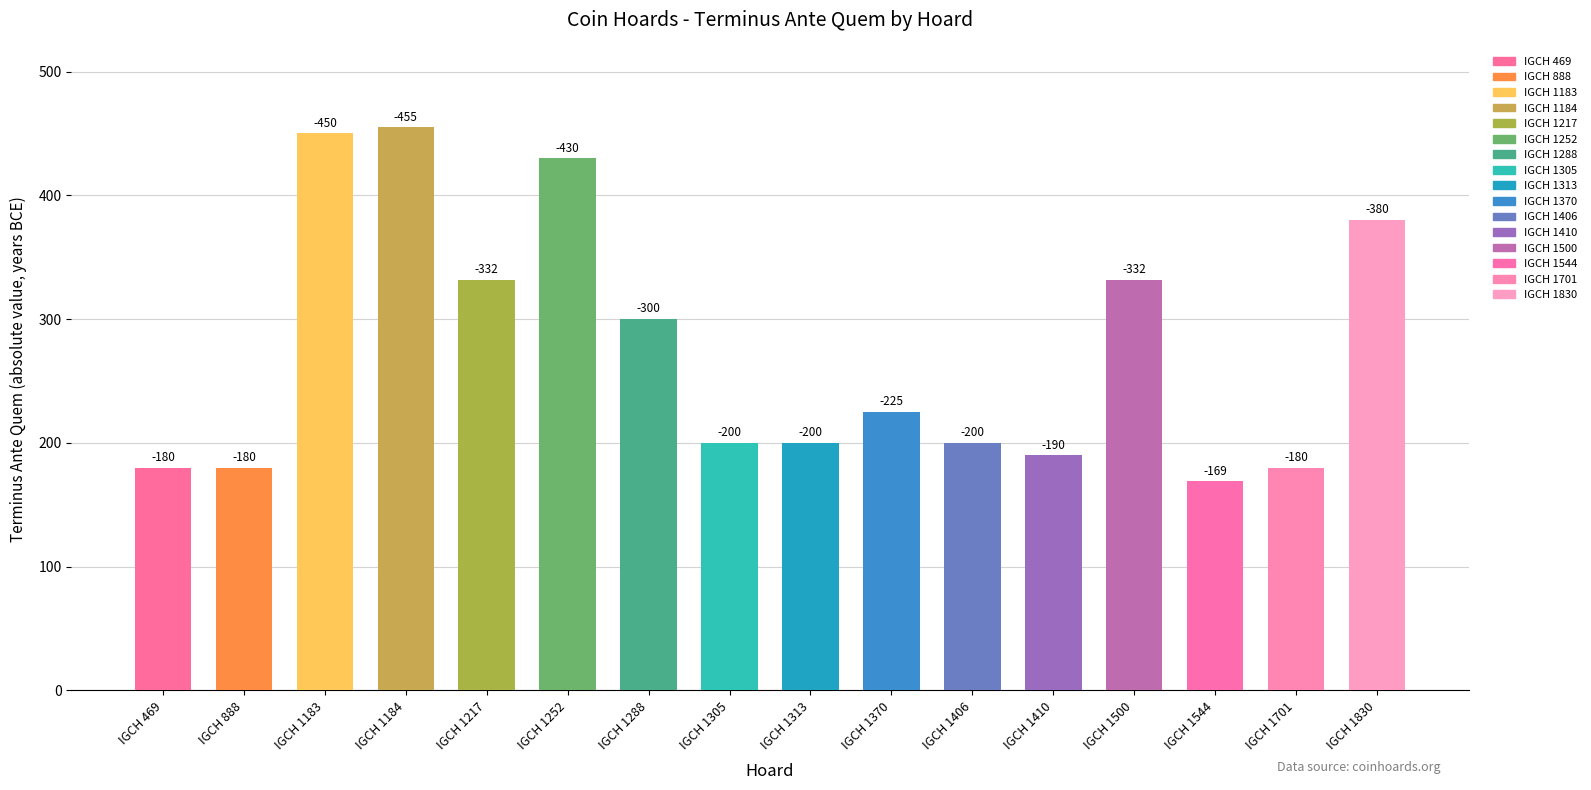

At which label does the data first exceed 225?

IGCH 1183